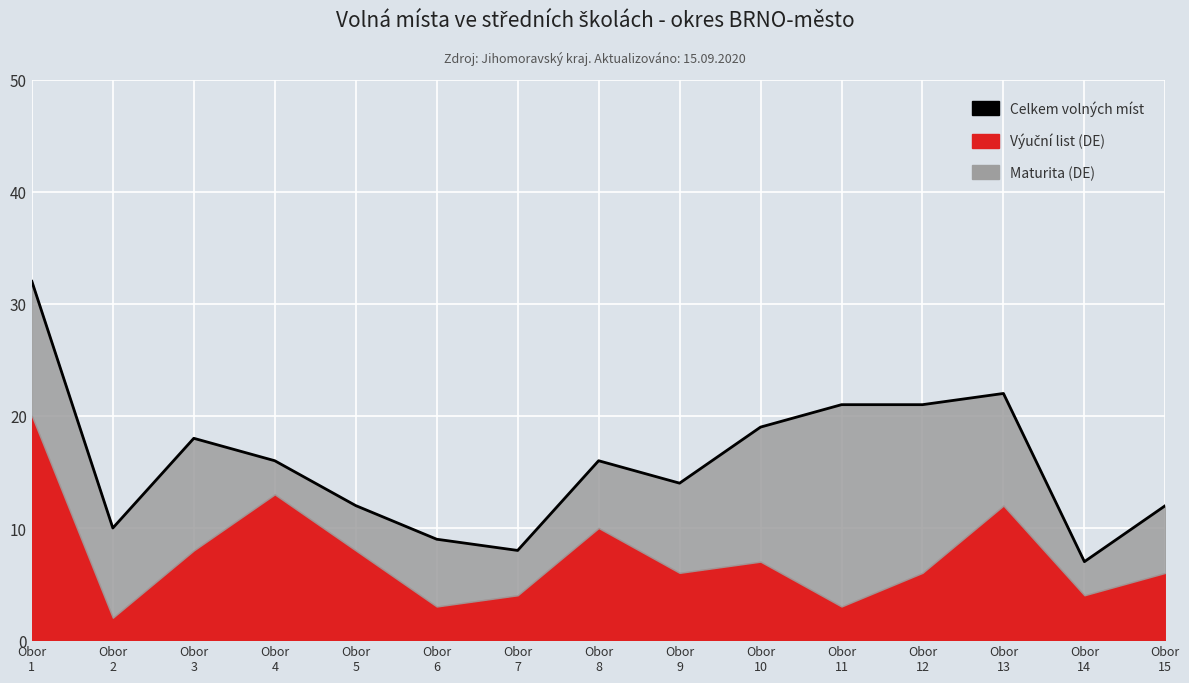

How many data points are less than 16?

7